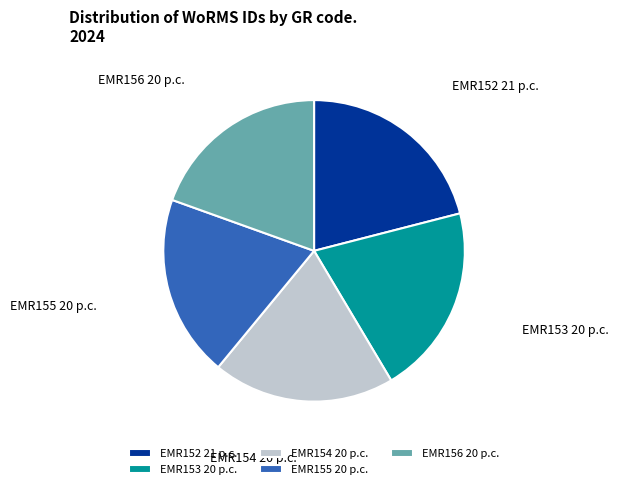

Do EMR156 and EMR155 together represent more than half of the pie?

No